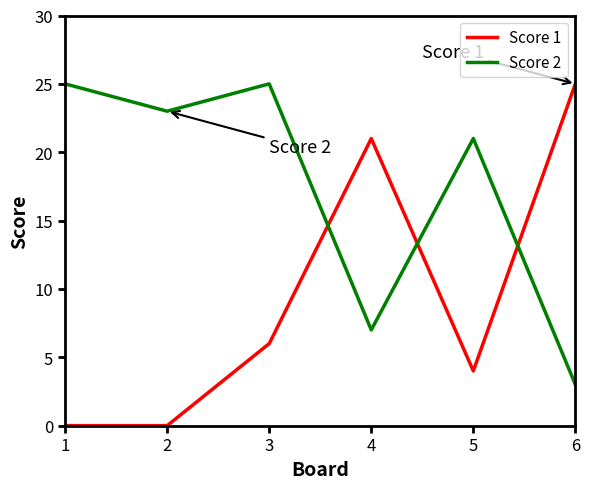

At which category is the sum across all series the highest?

3